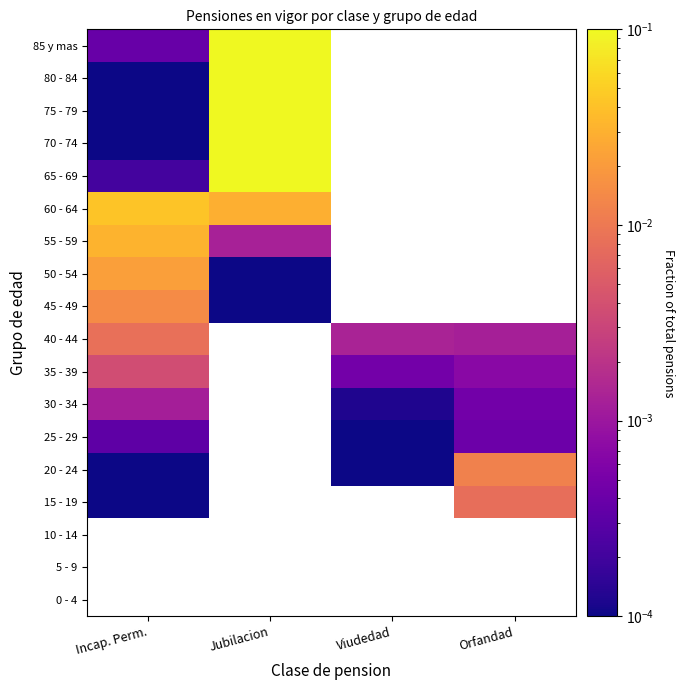

Rank the series by their maximum value, from lowest to highest.

25 - 29, 0 - 4, 5 - 9, 10 - 14, 30 - 34, 35 - 39, 15 - 19, 40 - 44, 20 - 24, 45 - 49, 50 - 54, 55 - 59, 60 - 64, 80 - 84, 85 y mas, 75 - 79, 70 - 74, 65 - 69